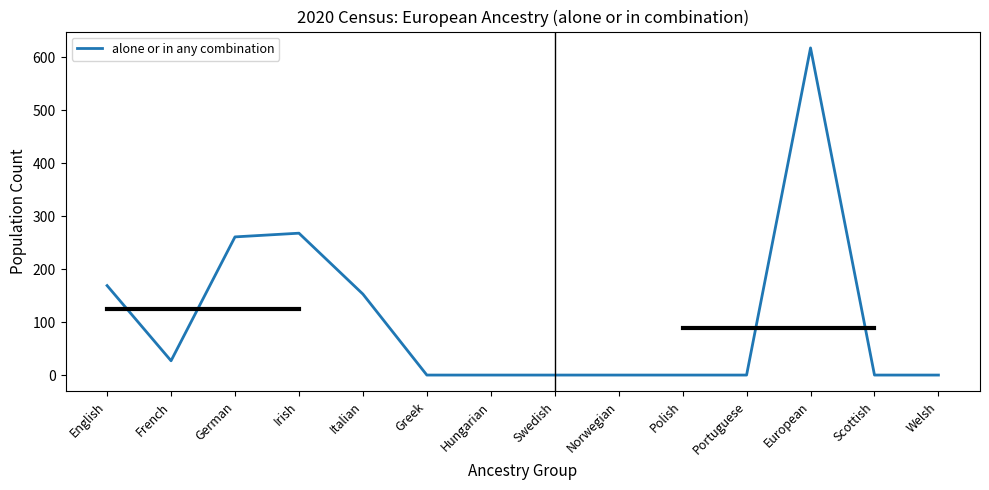

Is it true that the value at Italian is 214?

False